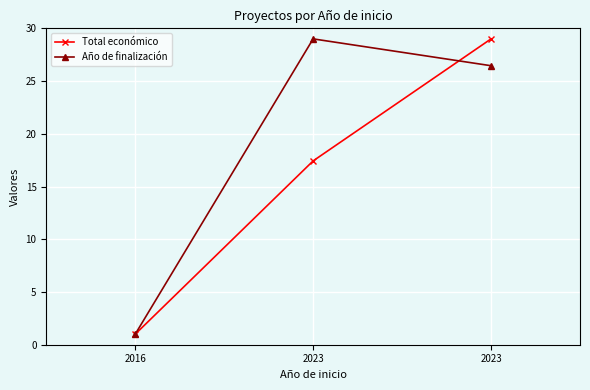

What are all the series names shown in the legend?

Total económico, Año de finalización